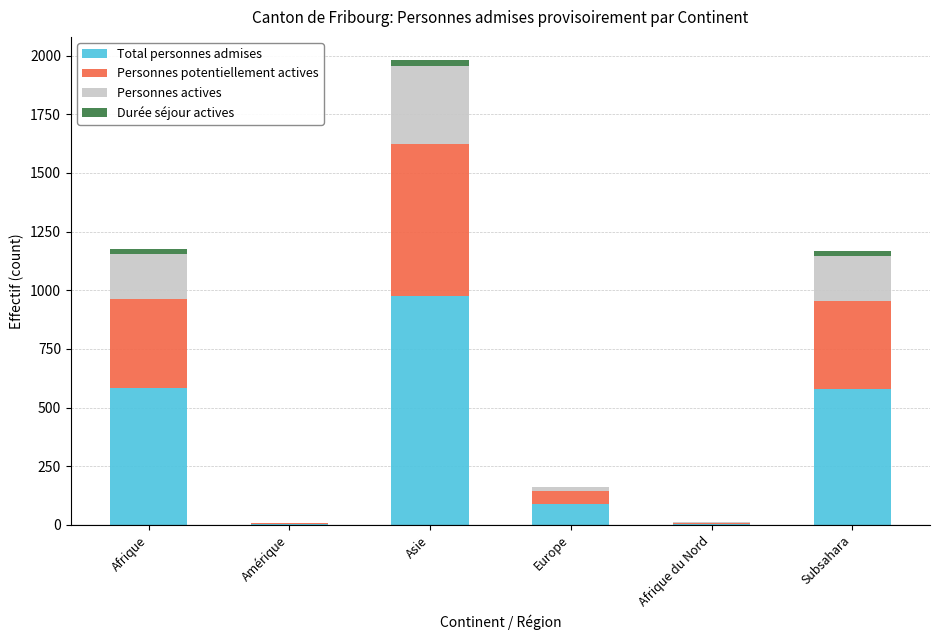

What is the sum of all Total personnes admises values?

2235